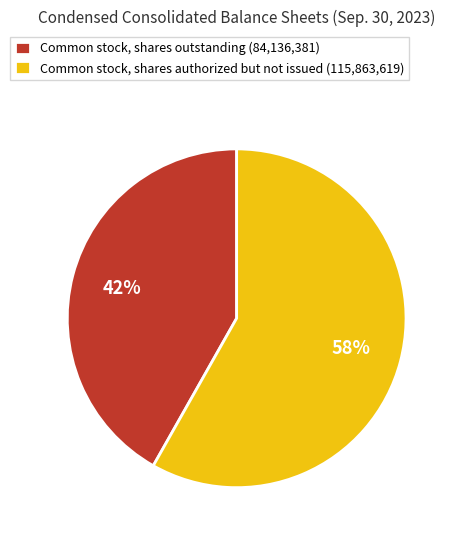

To the nearest percent, what is the average slice percentage?

50%